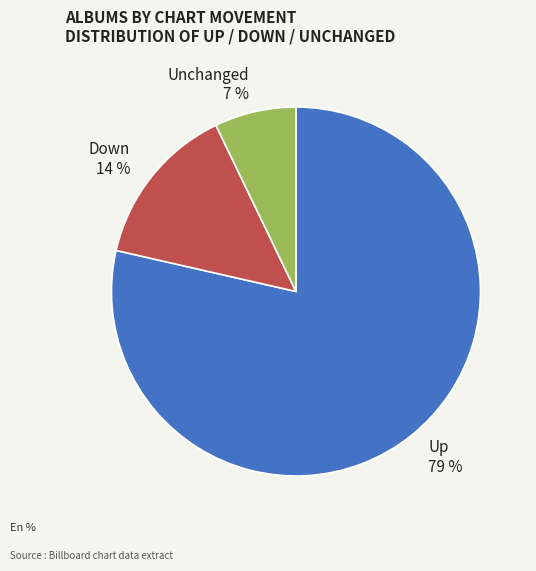

What is the majority slice?

Up 79 %